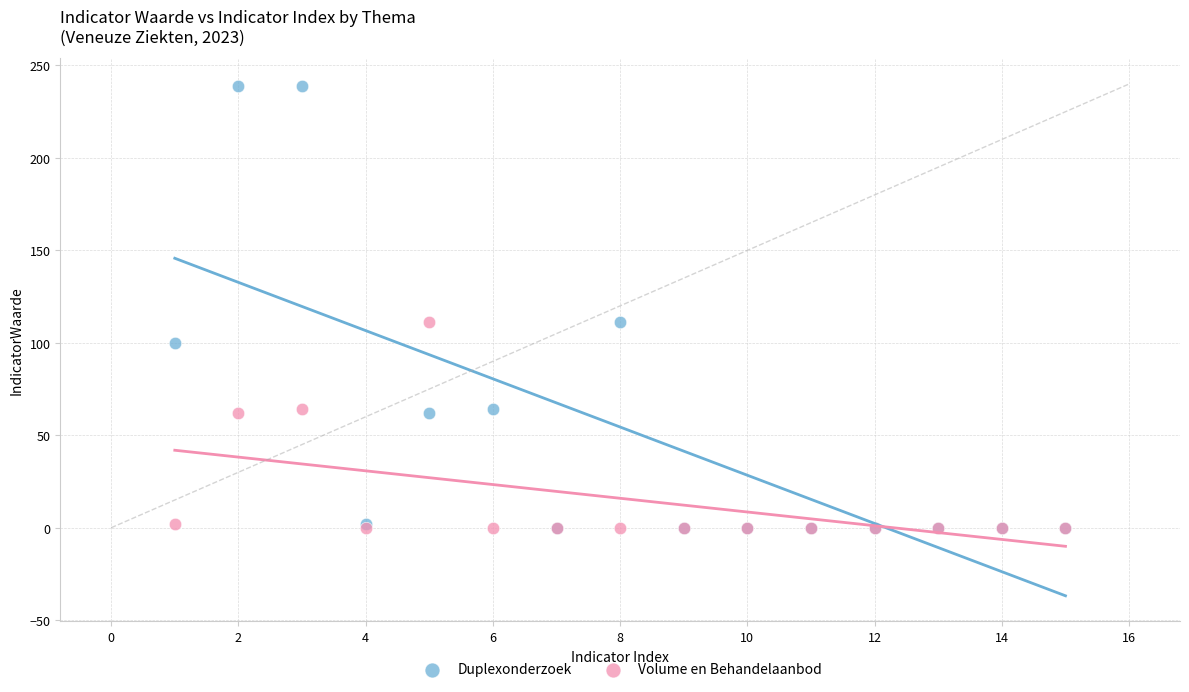

What are all the series names shown in the legend?

Duplexonderzoek, Volume en Behandelaanbod